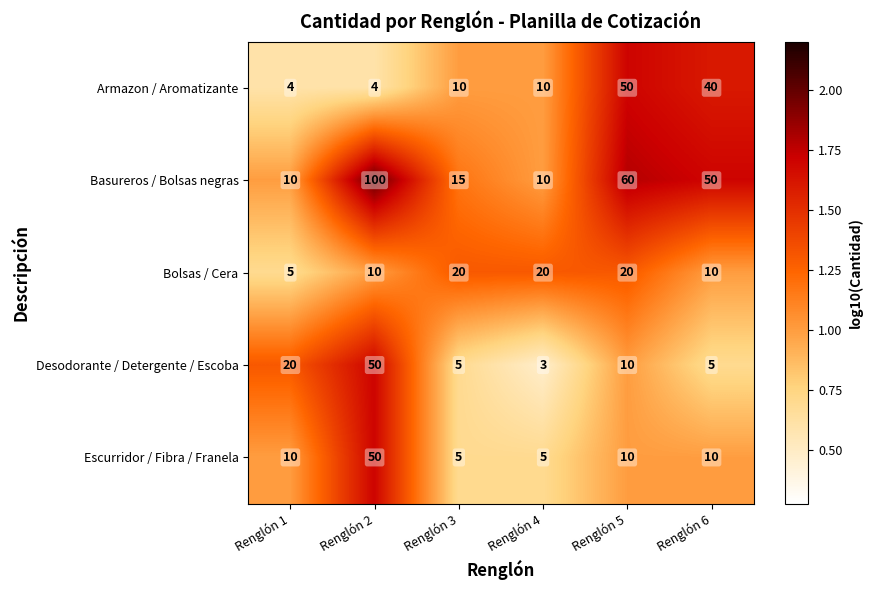

What is the spread (max minus min) of values at Renglón 4?

17